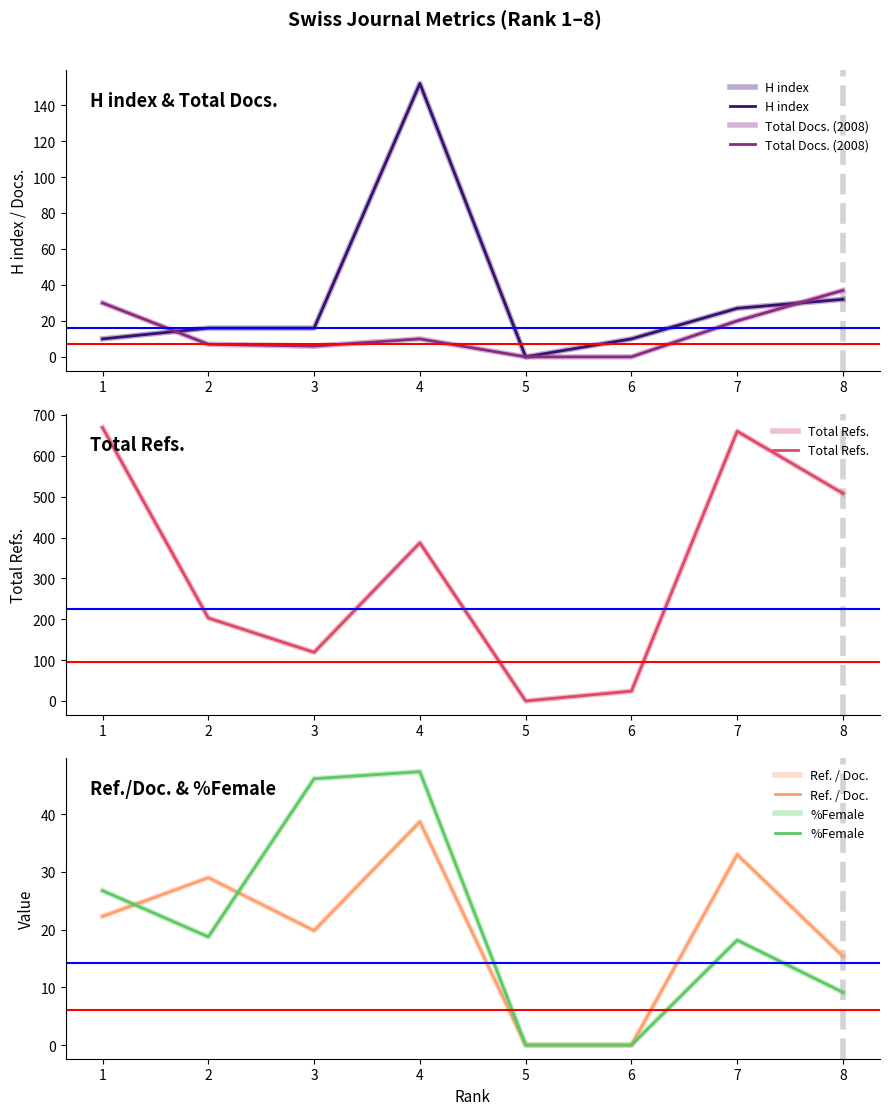

How many data points in Total Refs. are less than 387?

4